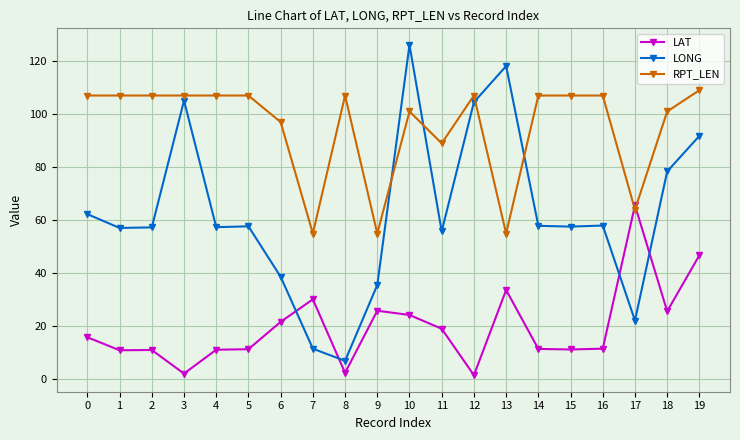

Rank the series by their maximum value, from lowest to highest.

LAT, RPT_LEN, LONG